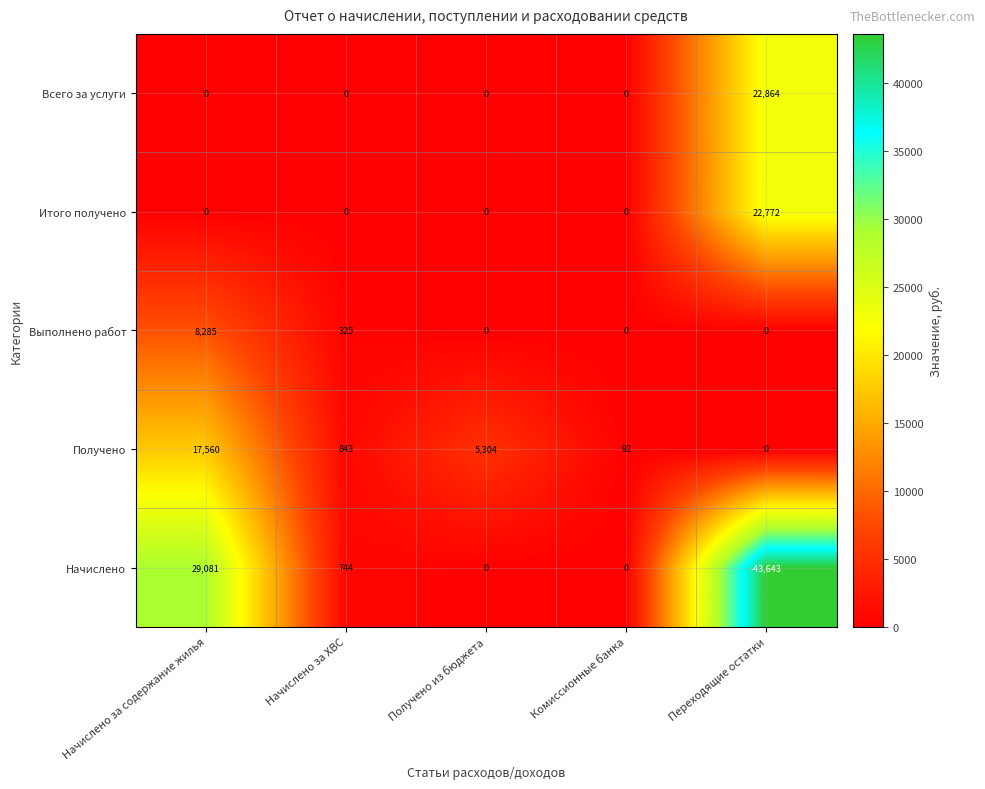

Reading left to right, list all the values displayed in this chart.

Всего за услуги: Начислено за содержание жилья=0	Начислено за ХВС=0	Получено из бюджета=0	Комиссионные банка=0	Переходящие остатки=22864
Итого получено: Начислено за содержание жилья=0	Начислено за ХВС=0	Получено из бюджета=0	Комиссионные банка=0	Переходящие остатки=22772
Выполнено работ: Начислено за содержание жилья=8285	Начислено за ХВС=325	Получено из бюджета=0	Комиссионные банка=0	Переходящие остатки=0
Получено: Начислено за содержание жилья=17560	Начислено за ХВС=843	Получено из бюджета=5304	Комиссионные банка=92	Переходящие остатки=0
Начислено: Начислено за содержание жилья=29081	Начислено за ХВС=744	Получено из бюджета=0	Комиссионные банка=0	Переходящие остатки=-43643